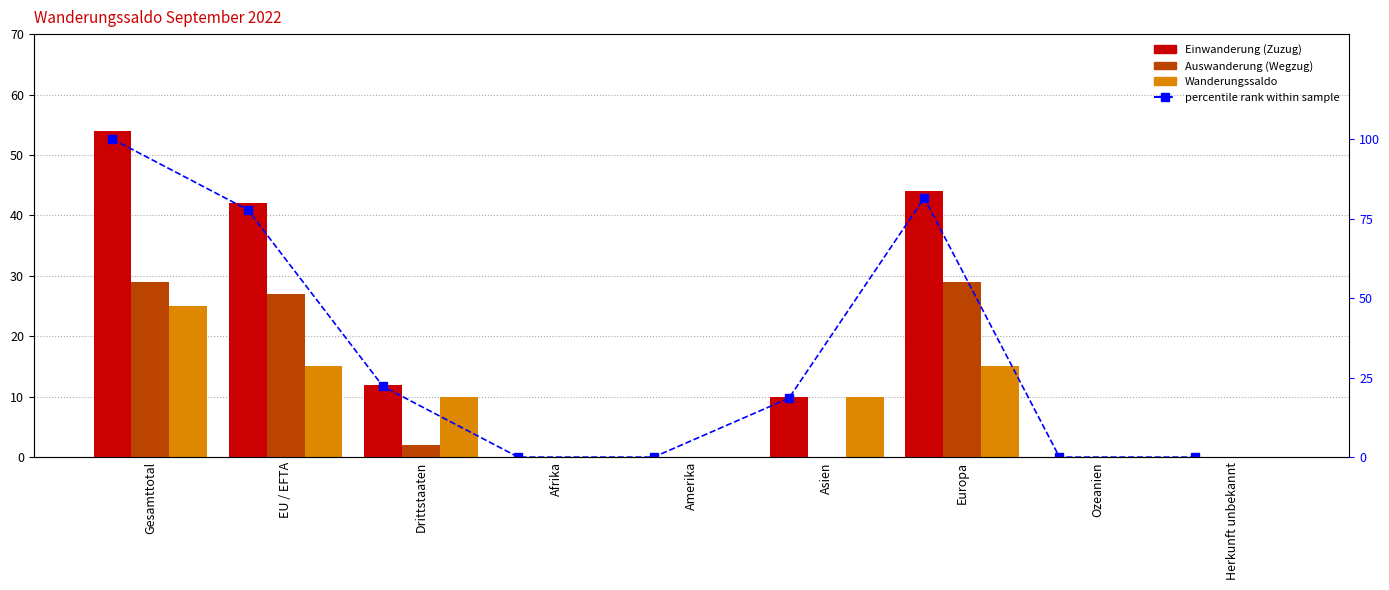

Which series changed the most between EU / EFTA and Afrika?

percentile rank within sample